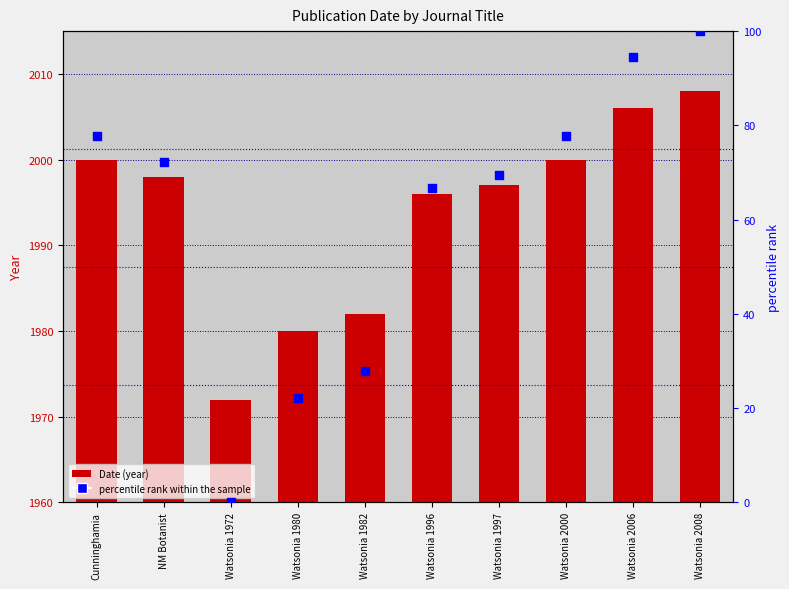

Which series reaches the maximum Y coordinate?

Date